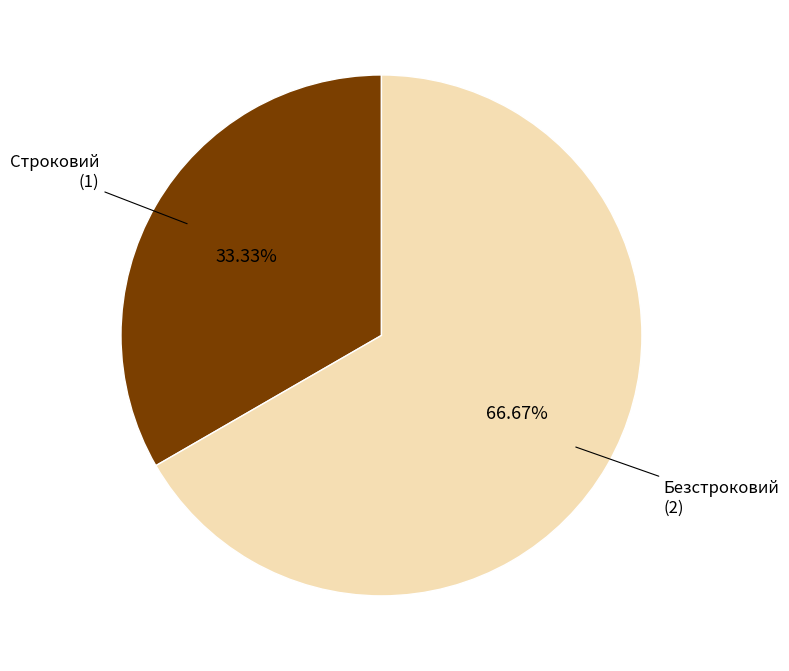

Which slice is the smallest?

Строковий